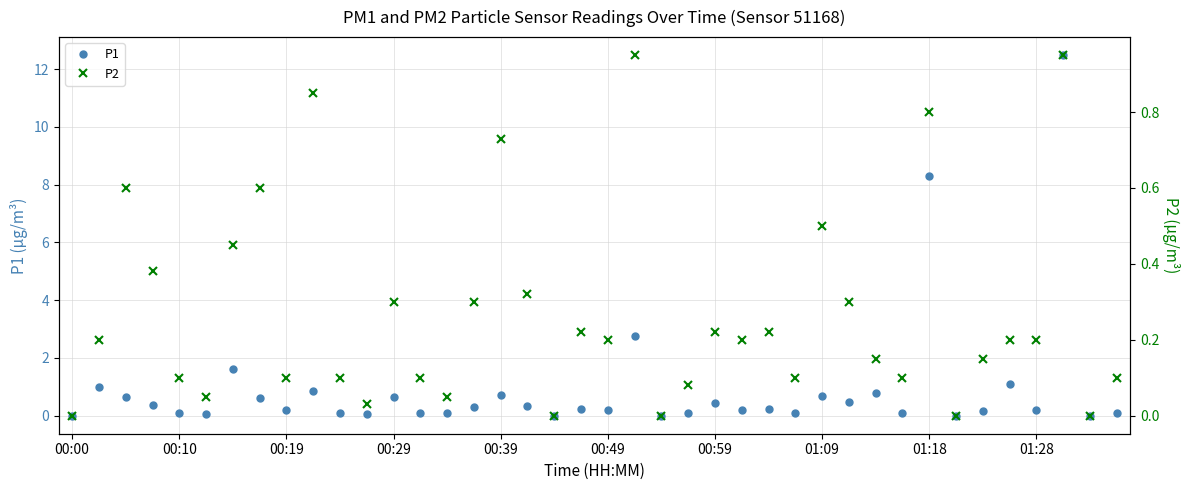

What is the maximum value for P1?

12.5